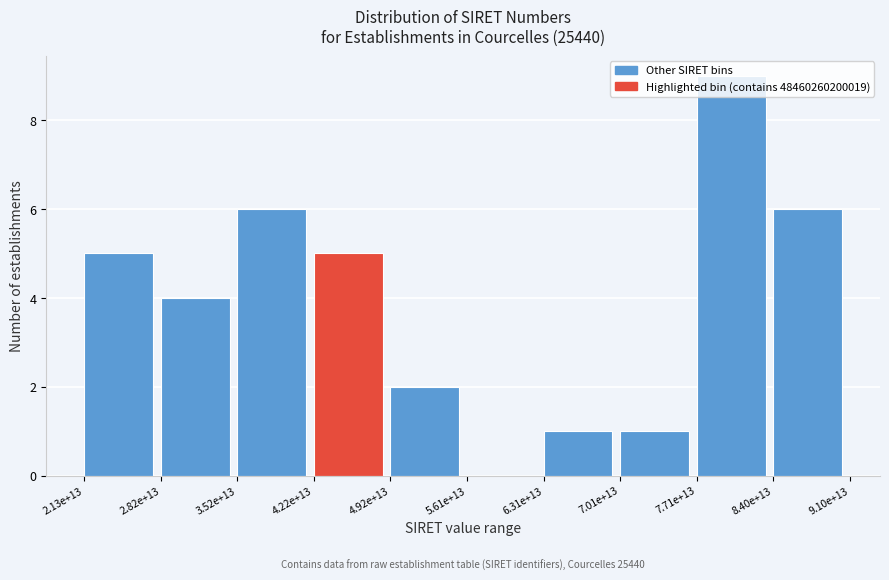

What is the ratio of the value at 2.13e+13 to the value at 2.82e+13?

1.2